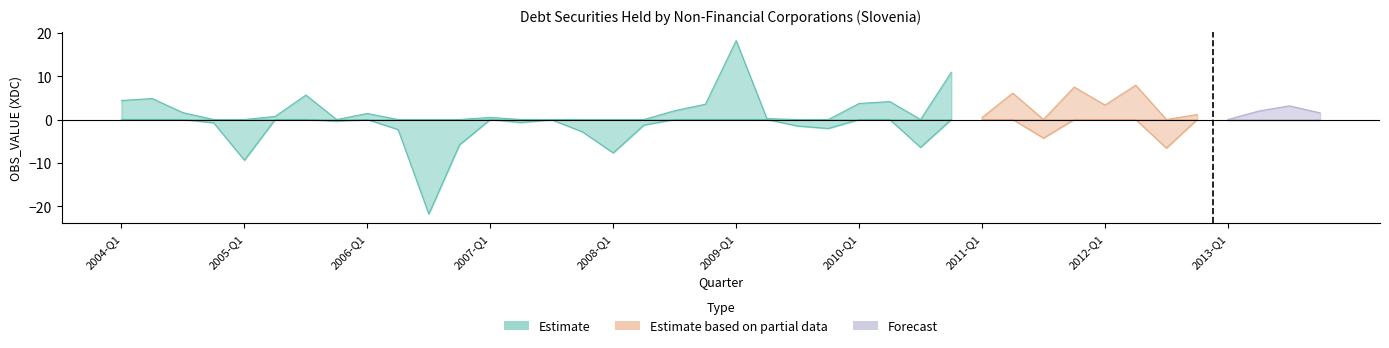

What is the label of the 19th point from the left?

2008-Q3